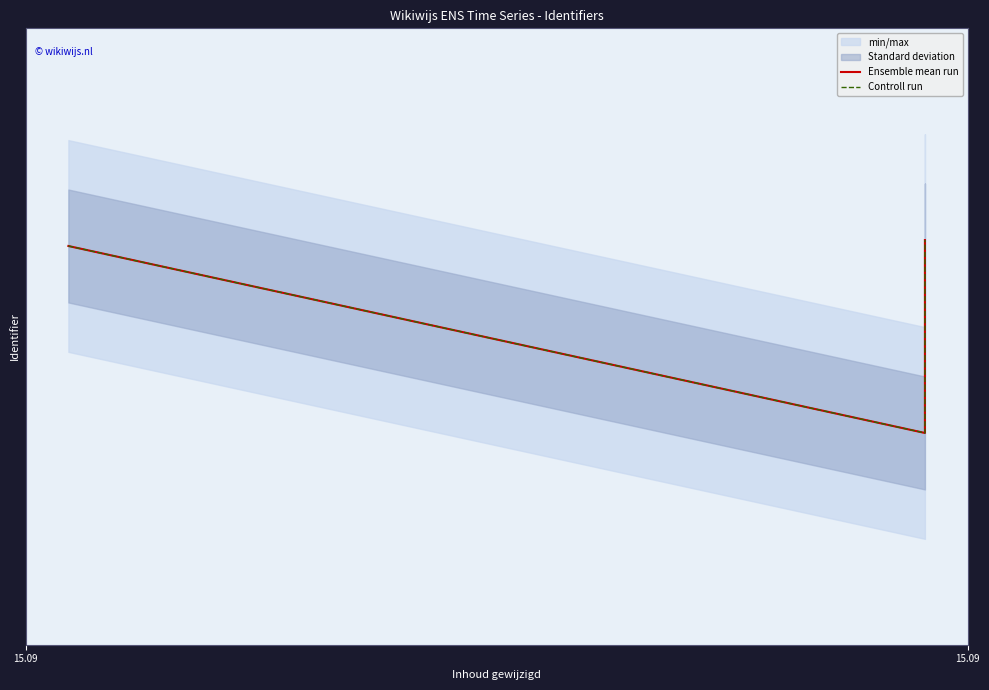

What is the value of the Ensemble mean run point at the 2nd from the left?

2425558